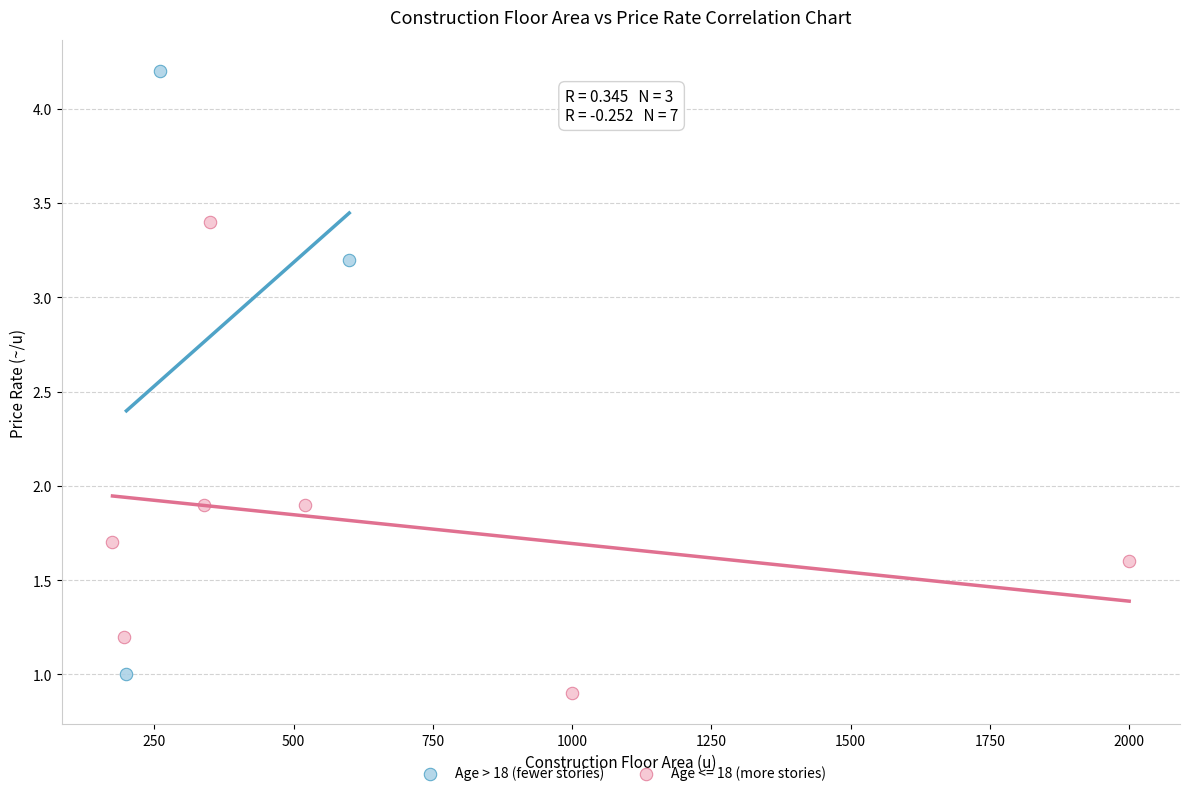

Which series has the largest Y range (max minus min)?

Age > 18 (fewer stories)